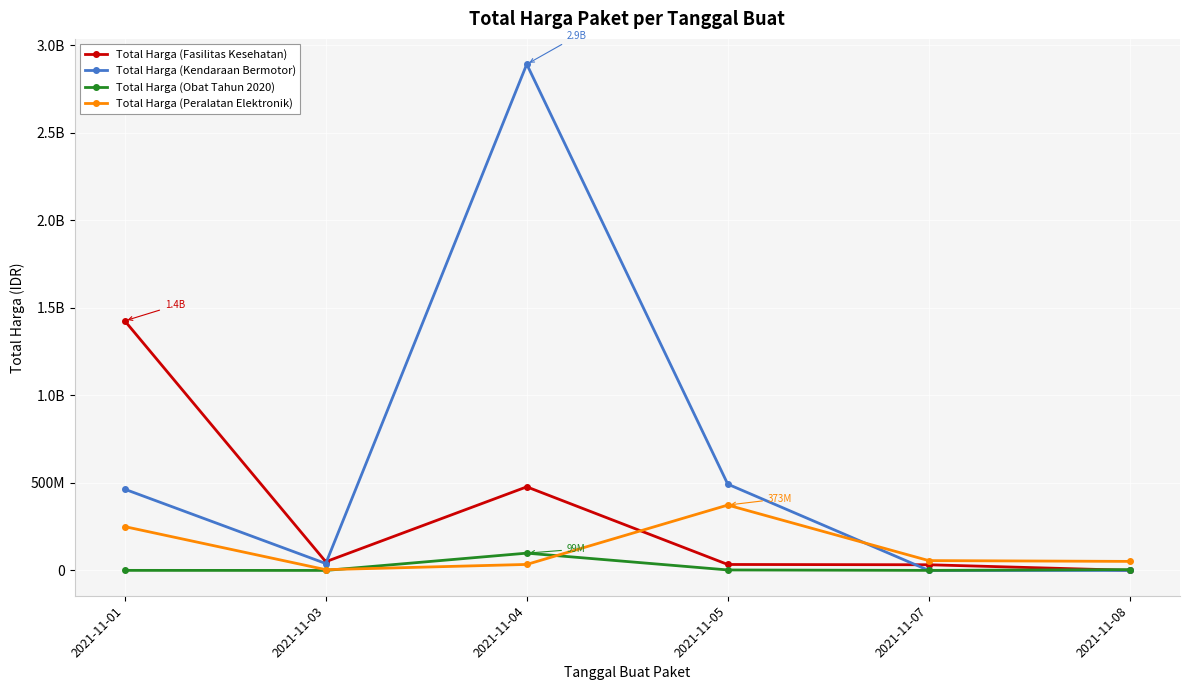

What are all the series names shown in the legend?

Total Harga (Fasilitas Kesehatan), Total Harga (Kendaraan Bermotor), Total Harga (Obat Tahun 2020), Total Harga (Peralatan Elektronik)